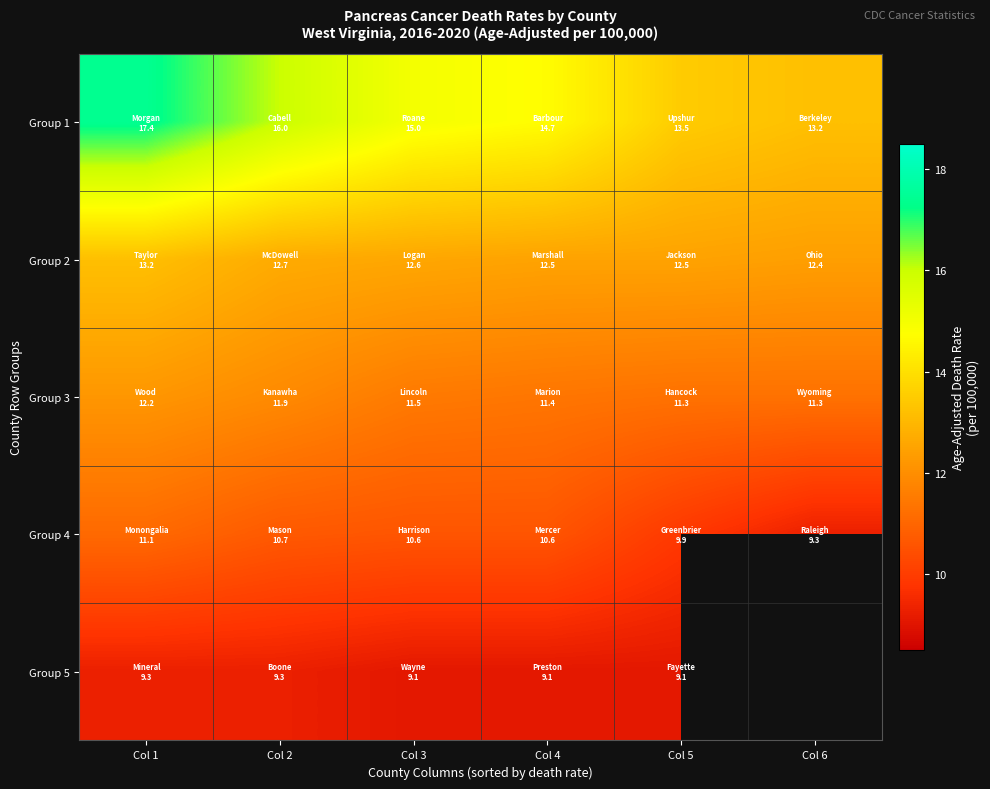

What is the total value across all series at Col 1?

63.2